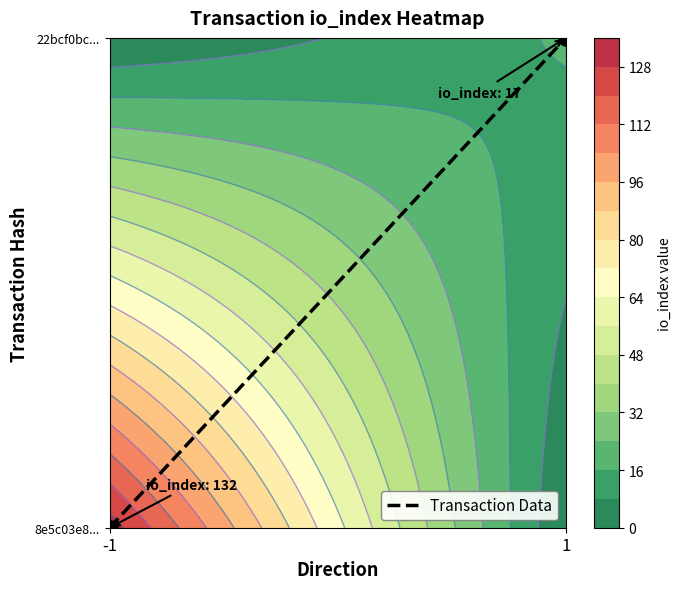

How many data points are less than 1?

1